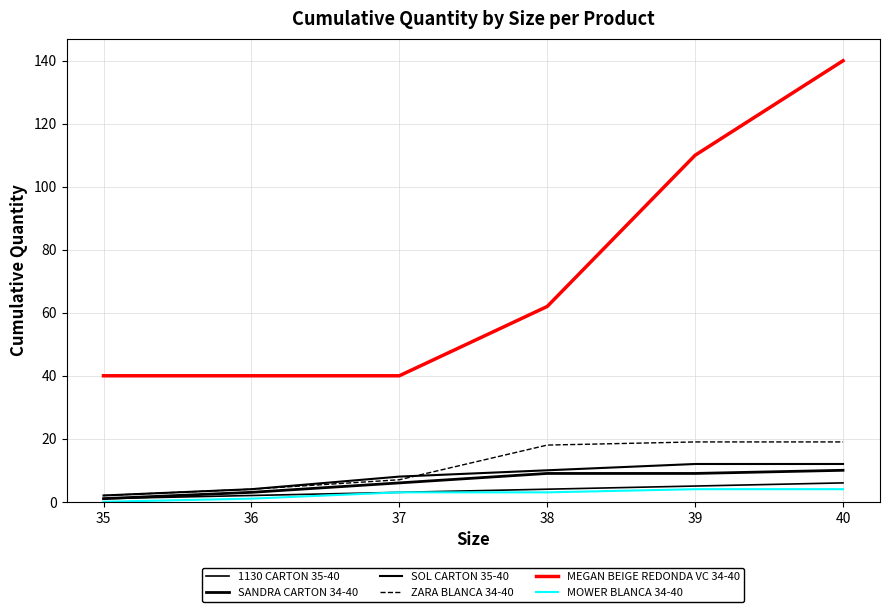

At which category is the sum across all series the highest?

40